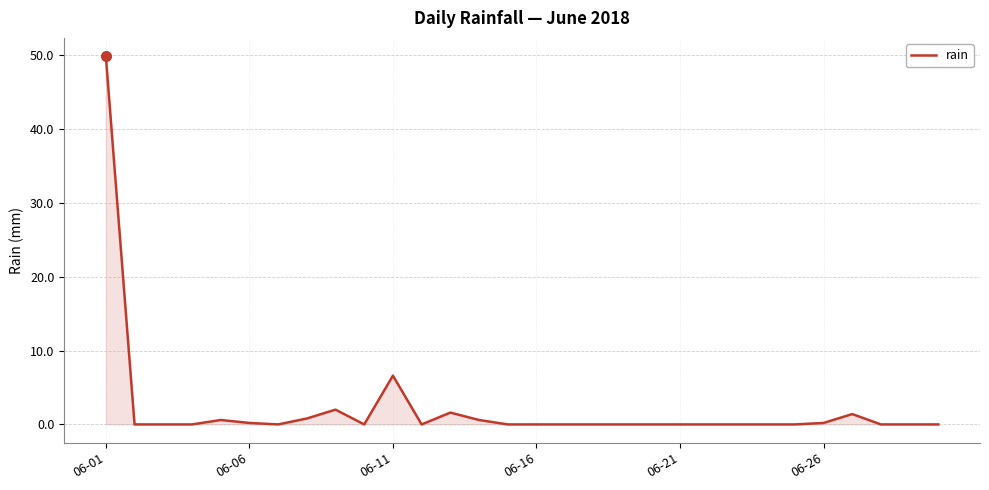

What is the difference between the maximum and minimum values?

49.8